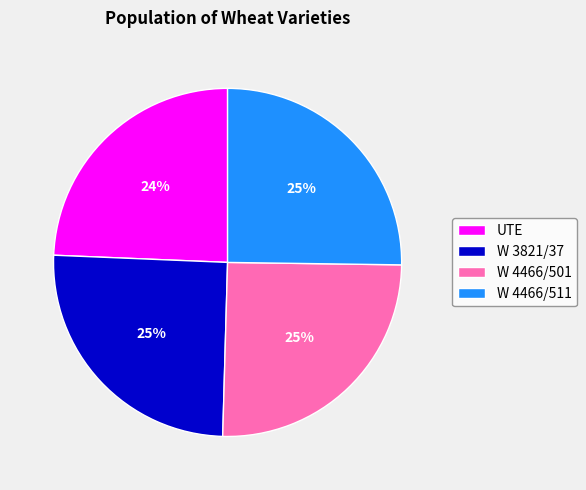

The W 4466/501 slice represents 19% of the pie. True or false?

False